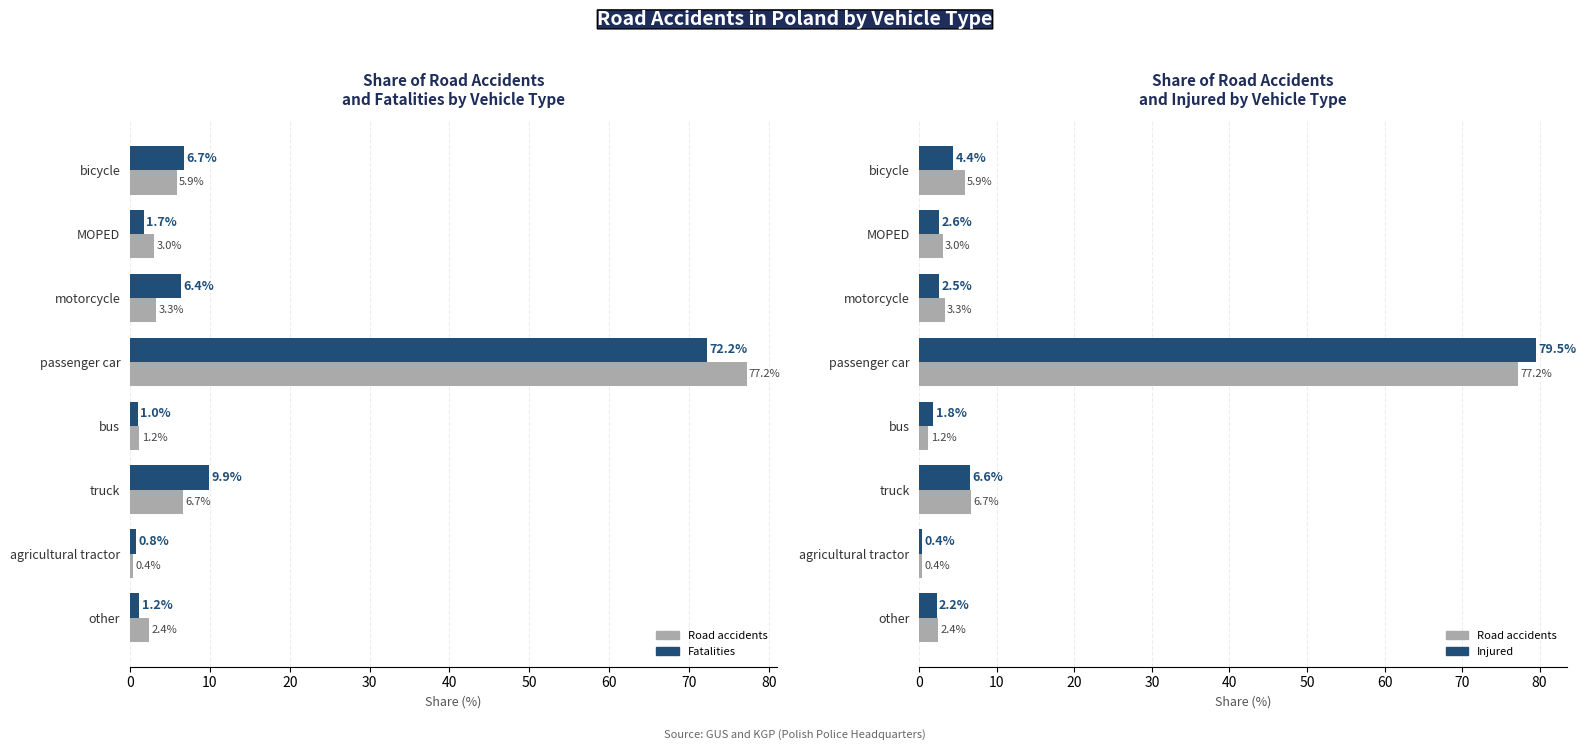

The value of Road accidents share at bicycle is 7.7. True or false?

False